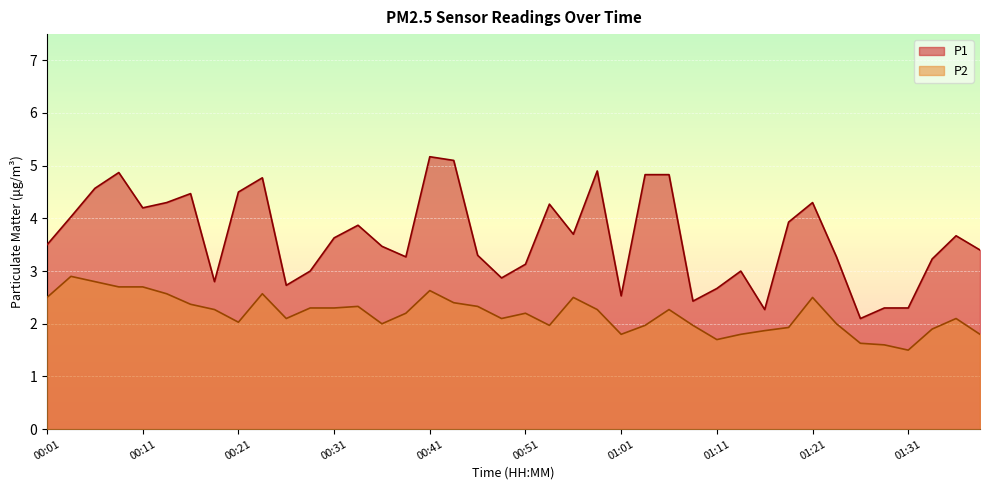

How many lines are shown in the chart?

2